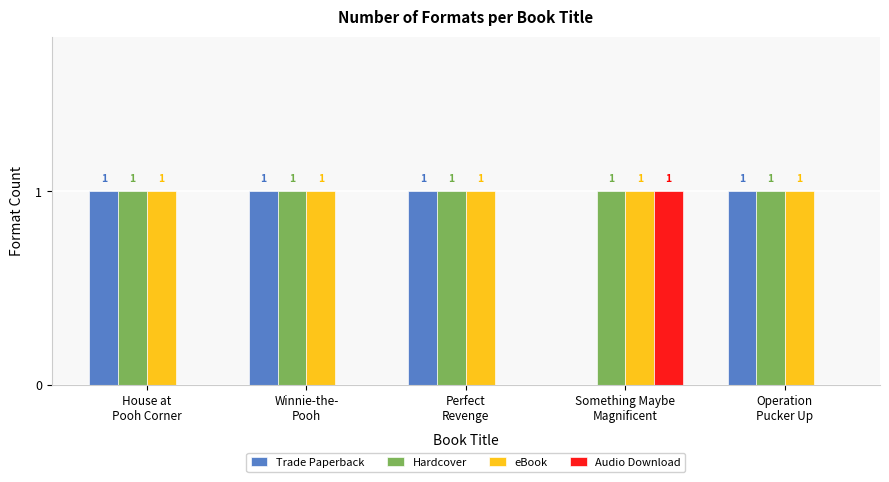

Is it true that eBook equals 0 at Winnie-the-
Pooh?

False